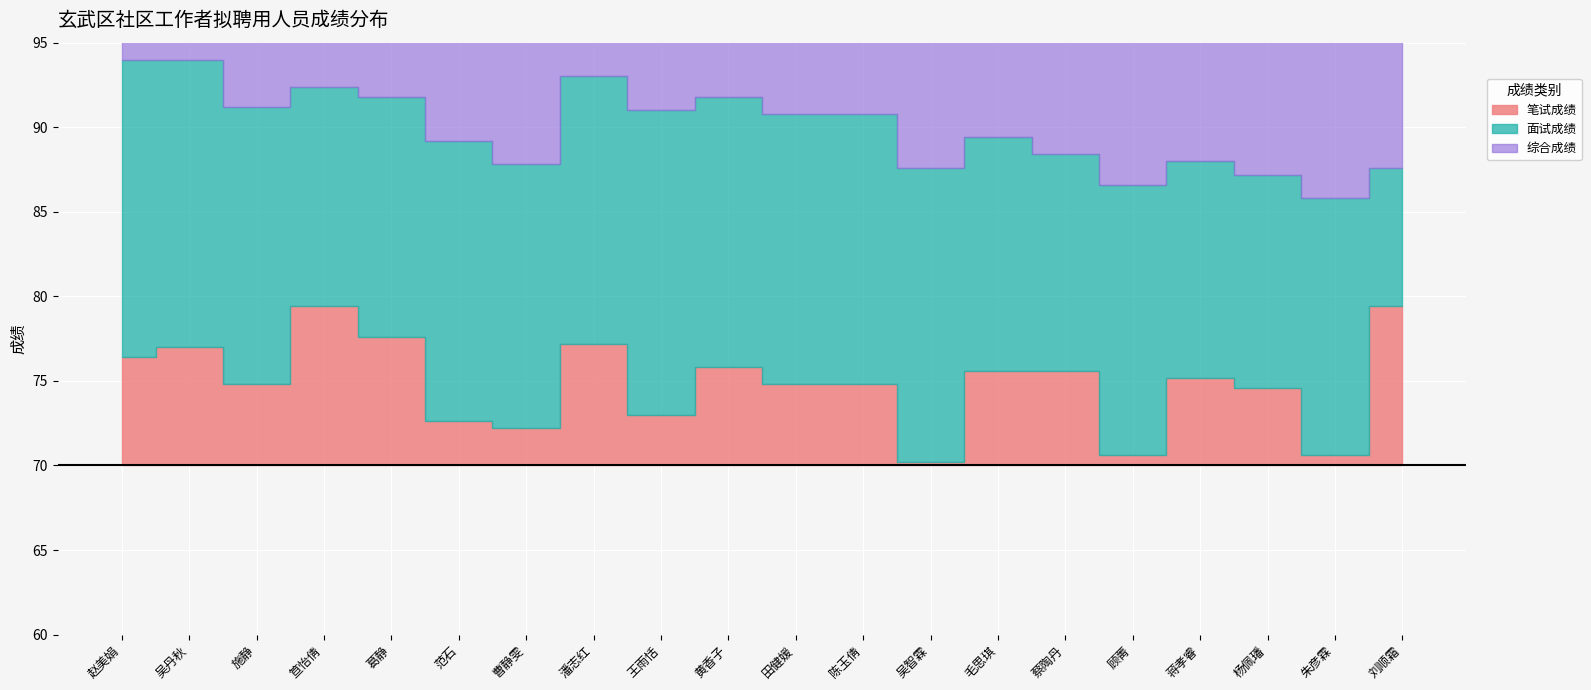

Reading left to right, extract all data points from this chart.

笔试成绩: 赵美娟=76.4	吴丹秋=77.0	施静=74.8	笪怡倩=79.4	葛静=77.6	范石=72.6	曹静雯=72.2	潘志红=77.2	王雨恬=73.0	黄香子=75.8	田健媛=74.8	陈玉倩=74.8	吴智霖=70.2	毛思琪=75.6	蔡陶丹=75.6	顾菁=70.6	蒋孝睿=75.2	杨佩璠=74.6	朱彦霖=70.6	刘顺霜=79.4
面试成绩: 赵美娟=87.6	吴丹秋=87.0	施静=86.4	笪怡倩=83.0	葛静=84.2	范石=86.6	曹静雯=85.6	潘志红=85.8	王雨恬=88.0	黄香子=86.0	田健媛=86.0	陈玉倩=86.0	吴智霖=87.4	毛思琪=83.8	蔡陶丹=82.8	顾菁=86.0	蒋孝睿=82.8	杨佩璠=82.6	朱彦霖=85.2	刘顺霜=78.2
综合成绩: 赵美娟=83.1	吴丹秋=83.0	施静=81.8	笪怡倩=81.6	葛静=81.6	范石=81.0	曹静雯=80.2	潘志红=82.4	王雨恬=82.0	黄香子=81.9	田健媛=81.5	陈玉倩=81.5	吴智霖=80.5	毛思琪=80.5	蔡陶丹=79.9	顾菁=79.8	蒋孝睿=79.8	杨佩璠=79.4	朱彦霖=79.4	刘顺霜=78.7